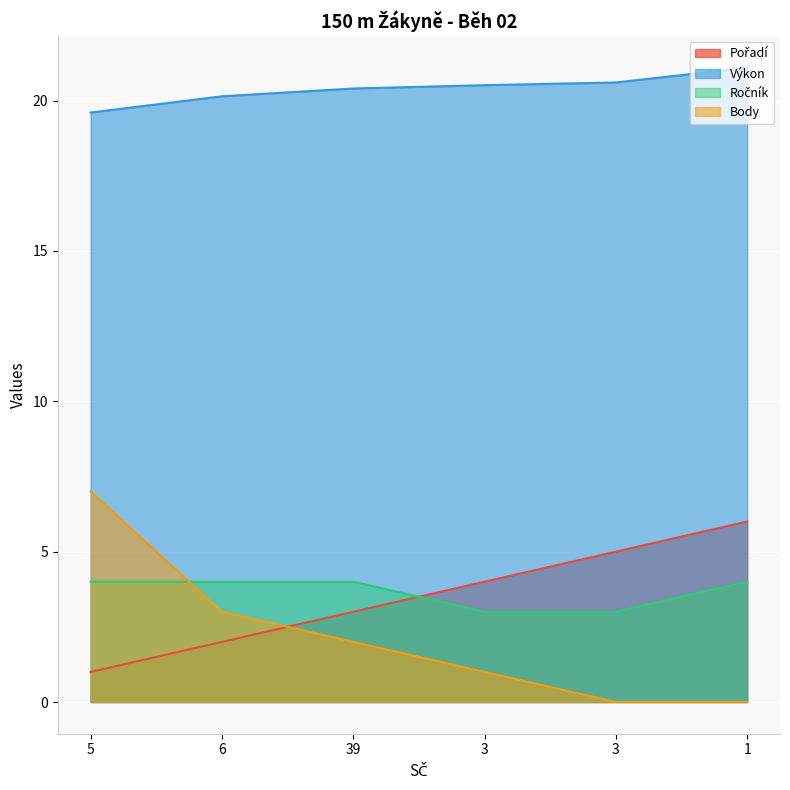

True or false: Body has a value of 4.5 at 1.

False